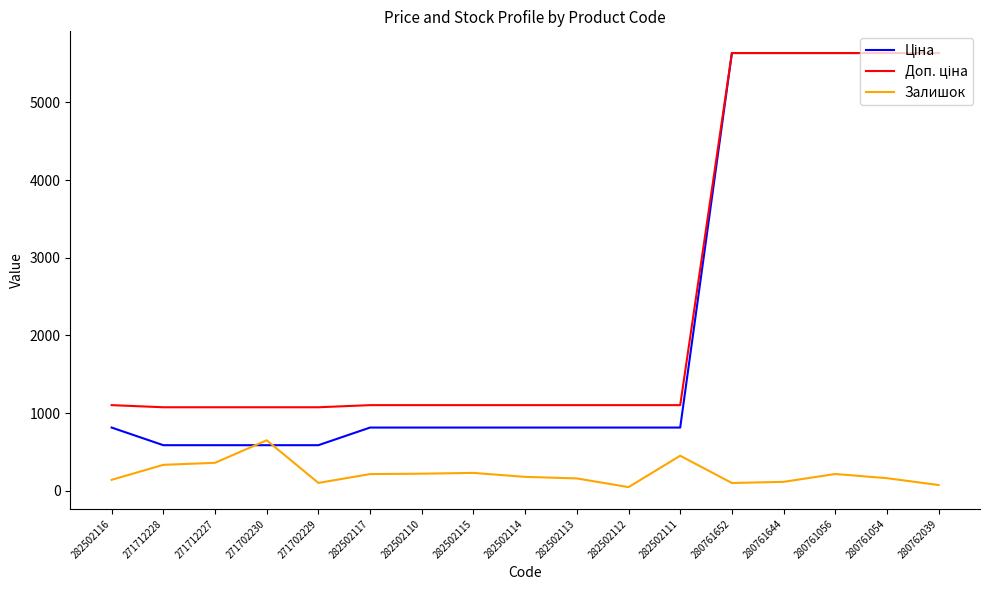

What is the greatest value displayed?

5636.0